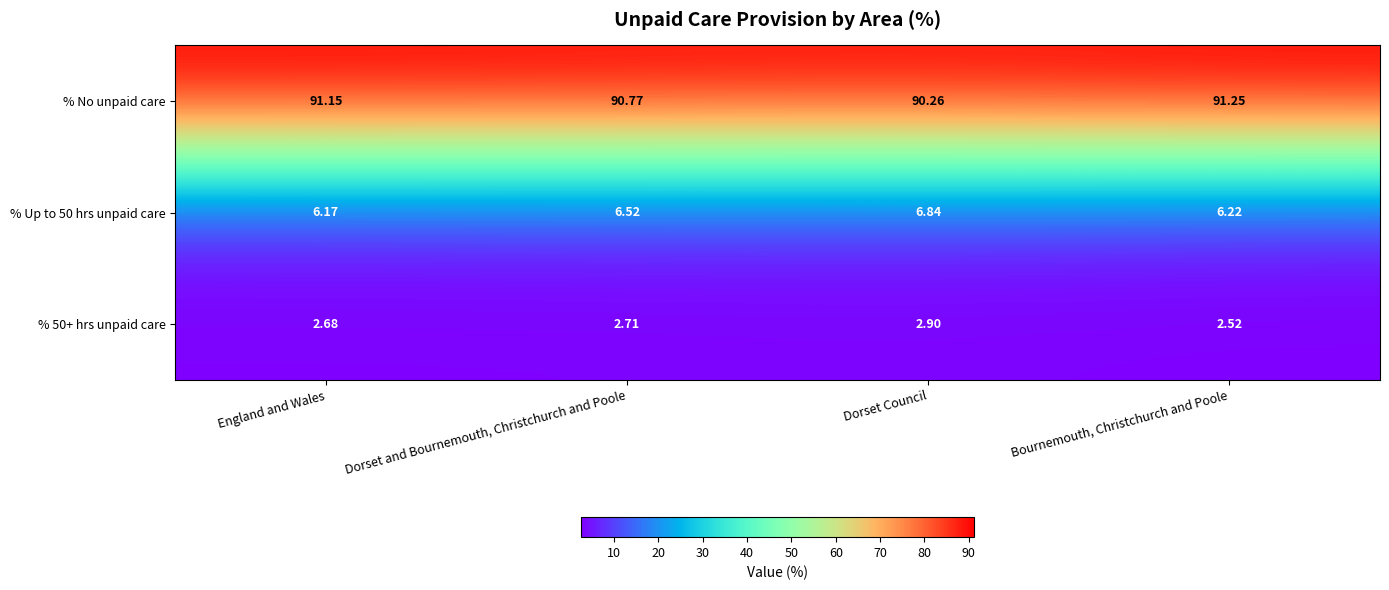

Where does the % No unpaid care series first go above 91?

England and Wales